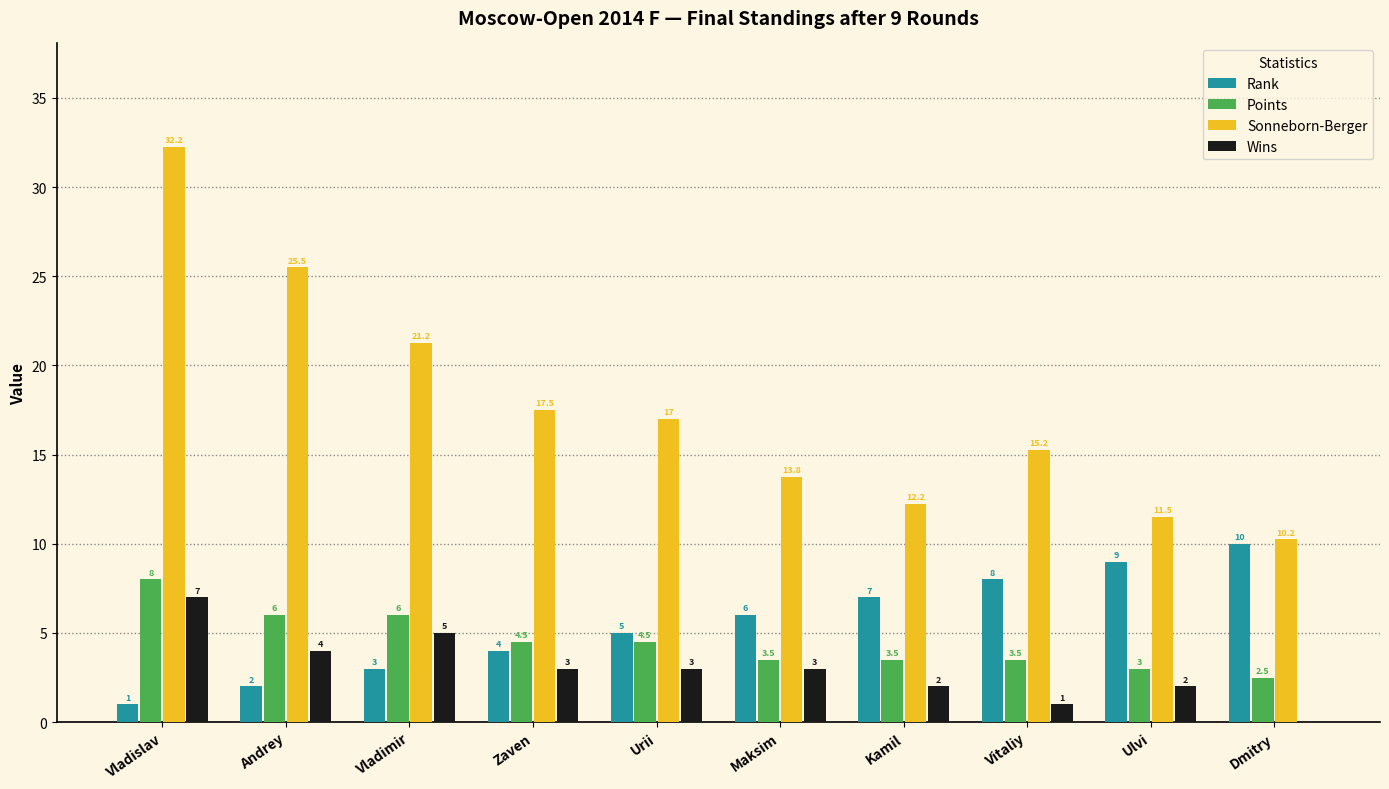

The Points series shows 2.5 at Dmitry. True or false?

True